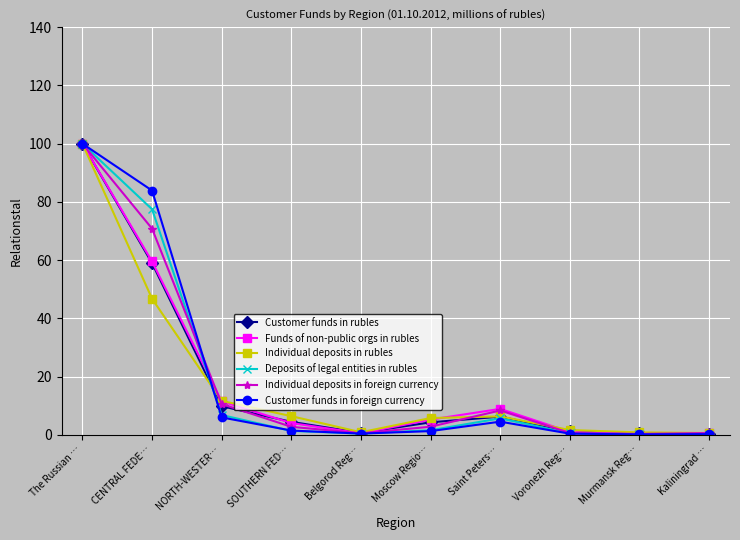

Is the value of Customer funds in foreign currency at The Russian … greater than the value of Customer funds in rubles at Moscow Regio…?

Yes